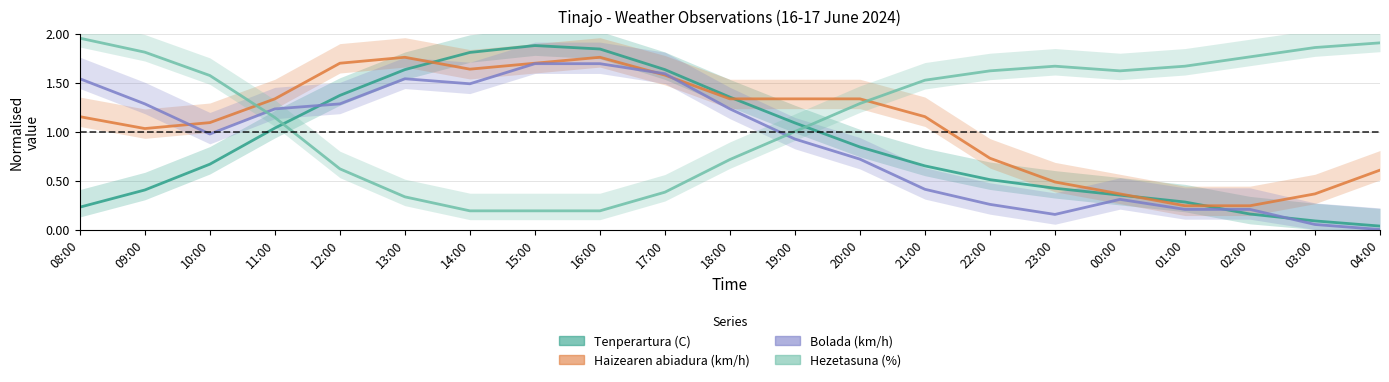

How many data points in Bolada (km/h) are above 0?

20